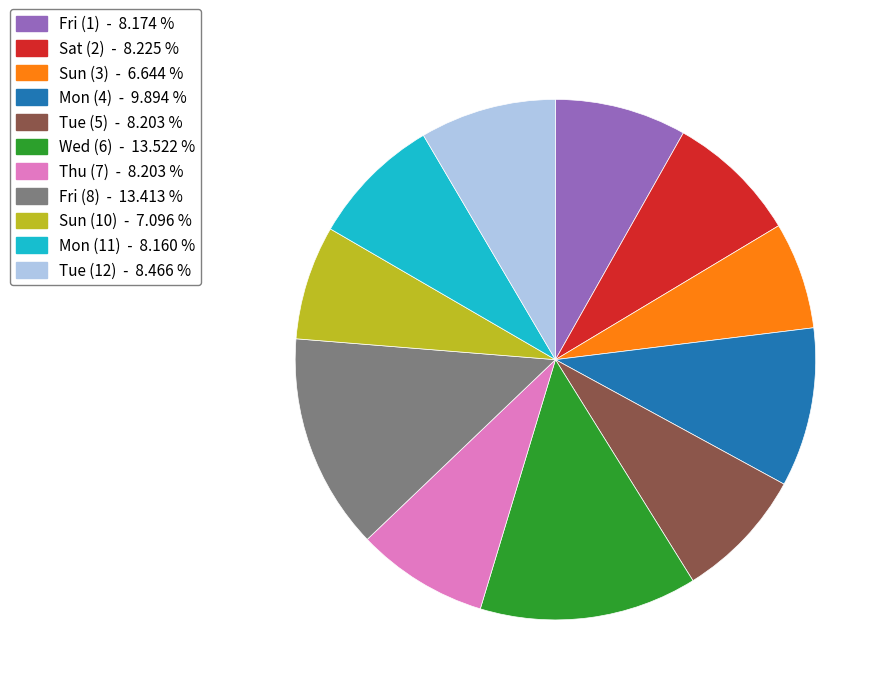

Do Wed (6) - 13.522 % and Fri (8) - 13.413 % together represent more than half of the pie?

No